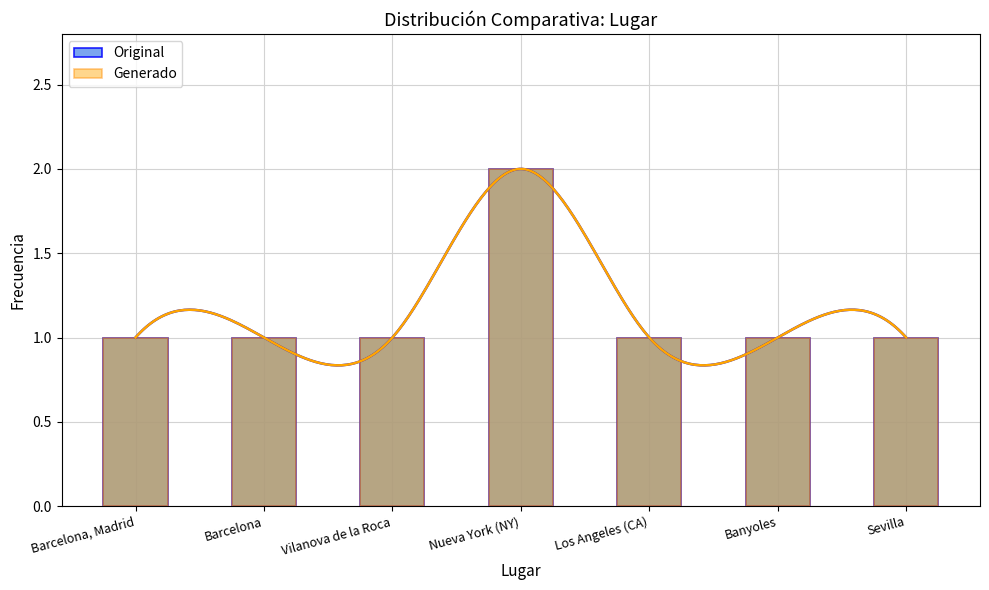

Count the Generado values in the range 1 to 2.

7